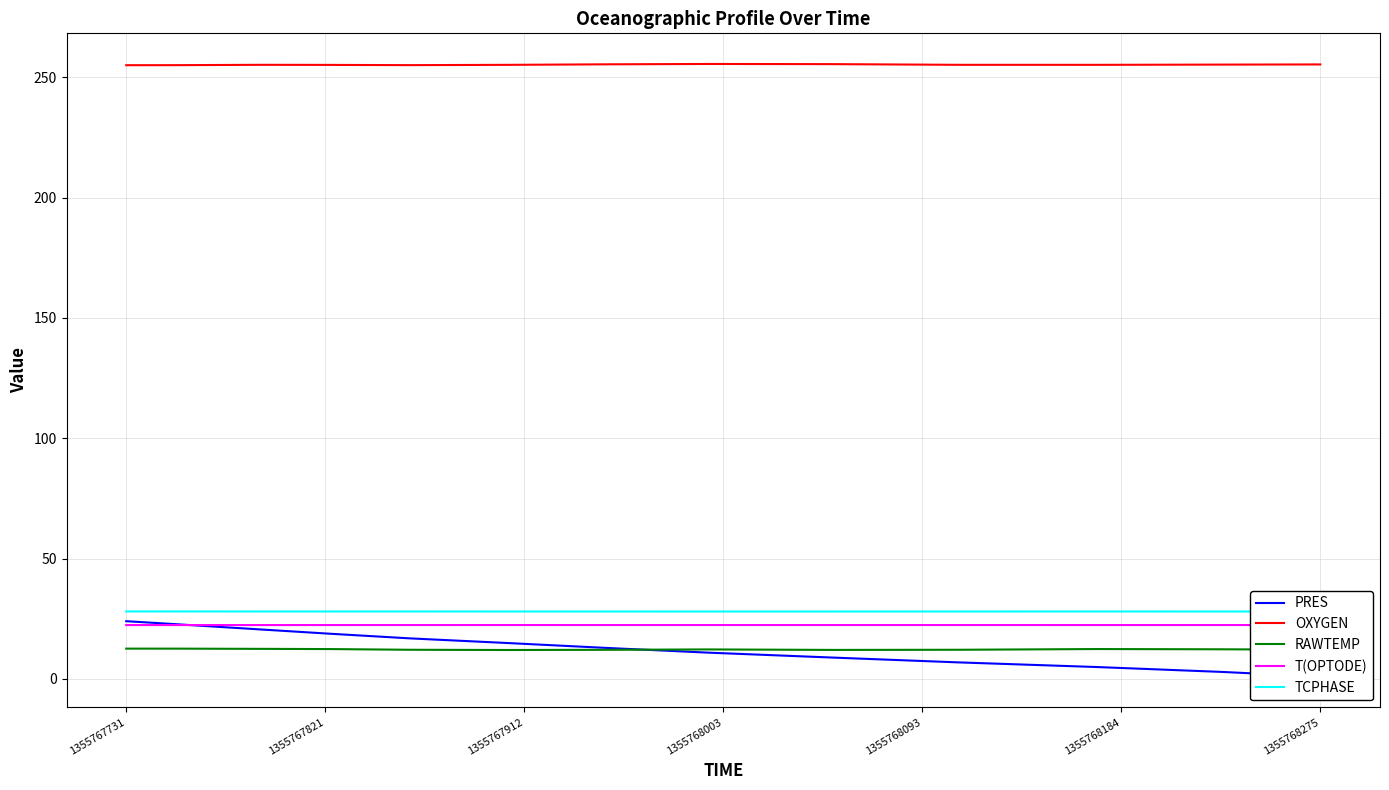

What is the value of the T(OPTODE) point at the 12th from the left?

22.3